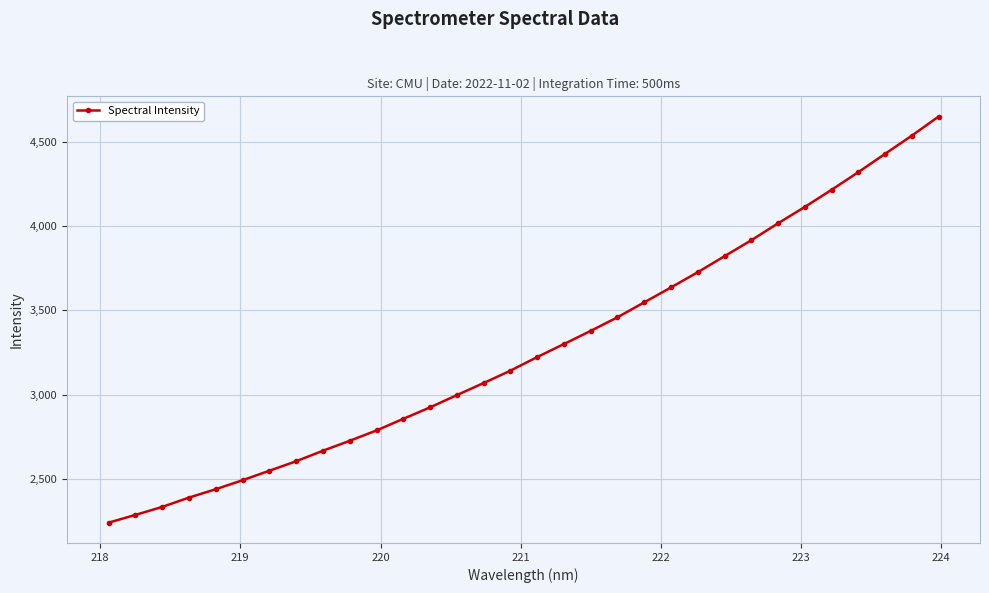

Count the number of values greater than 3223.

16